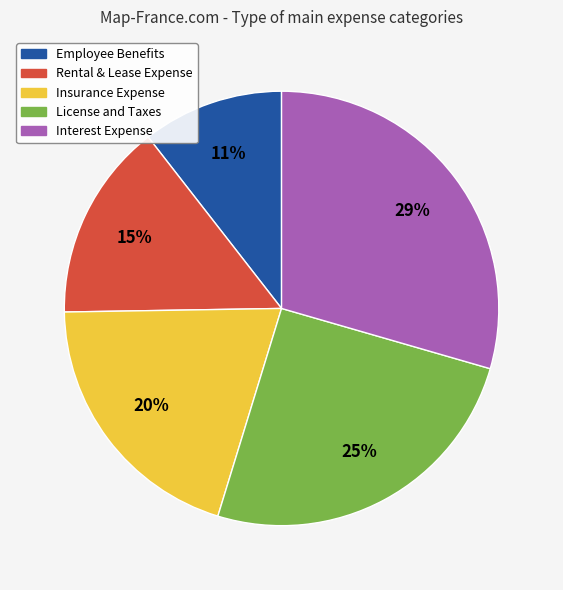

What percentage is the Employee Benefits slice, to the nearest percent?

11%